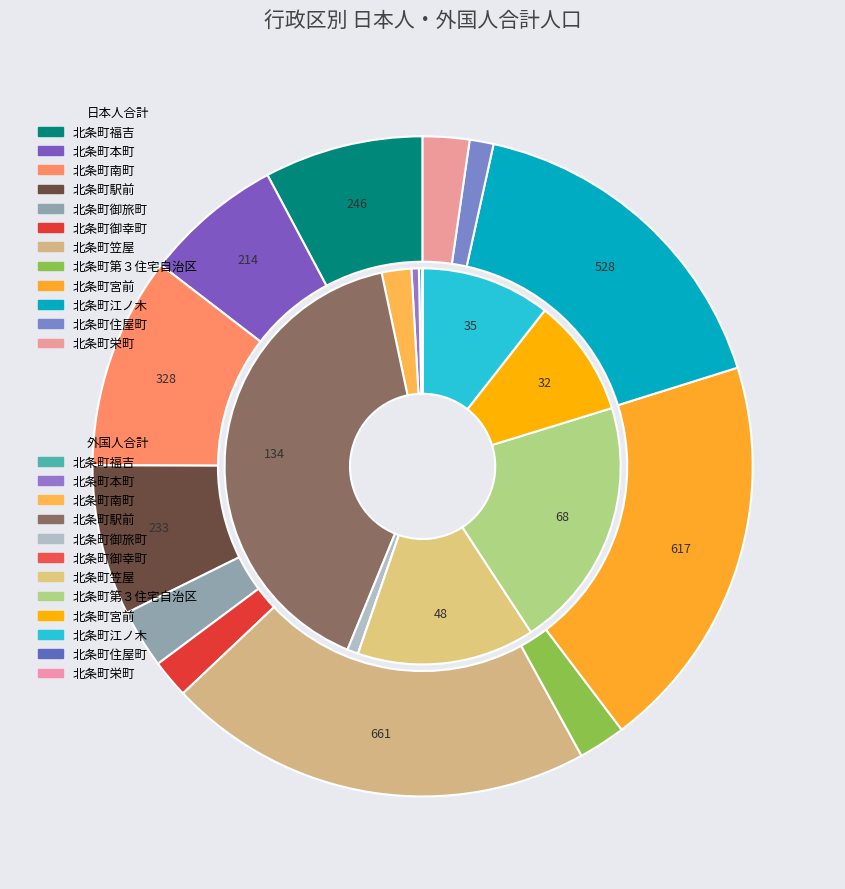

Count the number of slices in the pie.

12